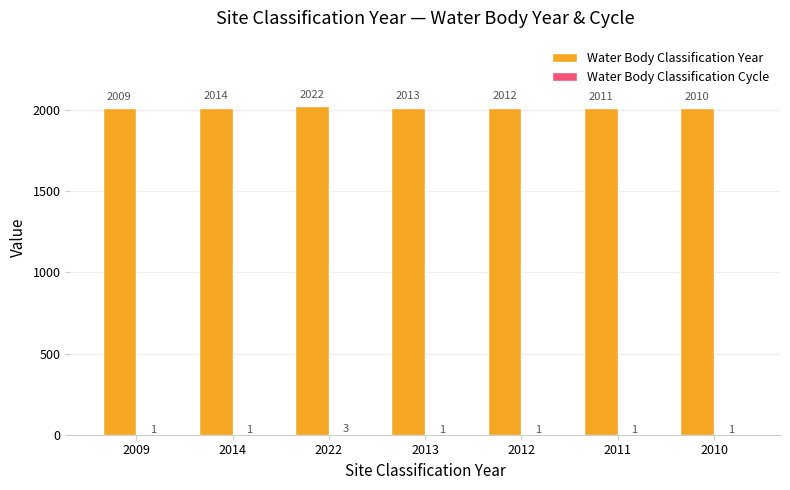

How many groups of bars are there?

7